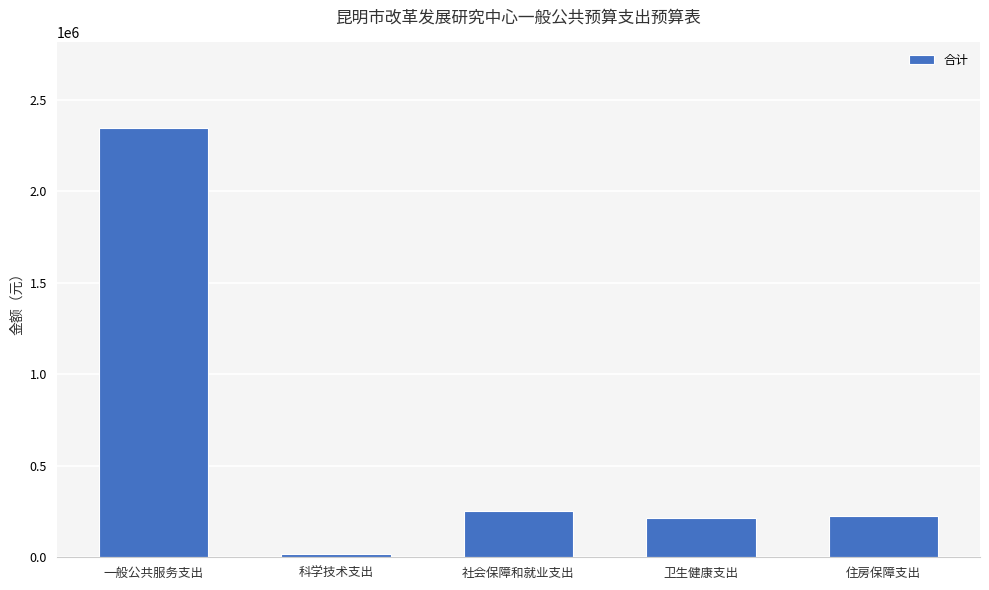

What is the label of the 2nd bar from the right?

卫生健康支出